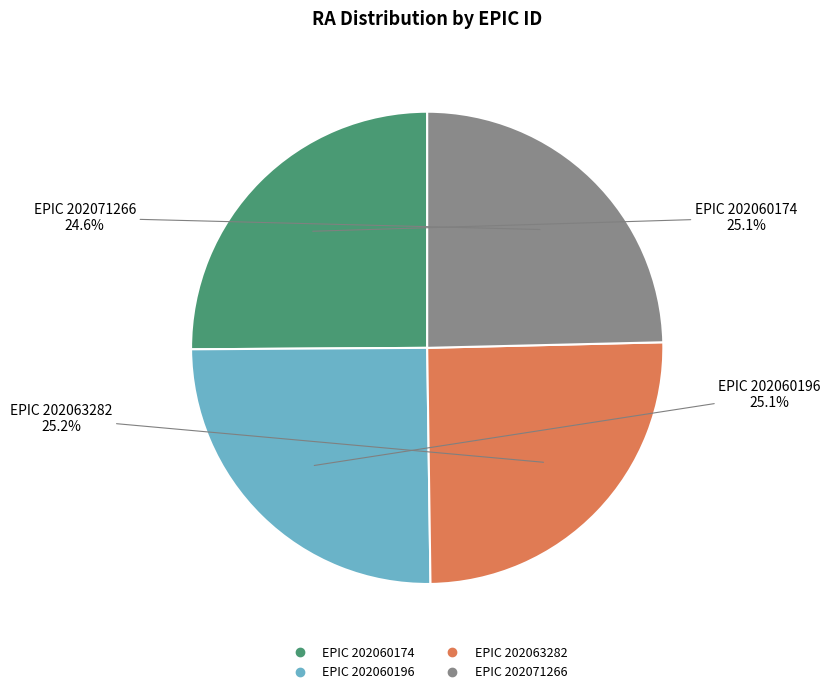

Is there any slice that represents more than half of the pie?

No